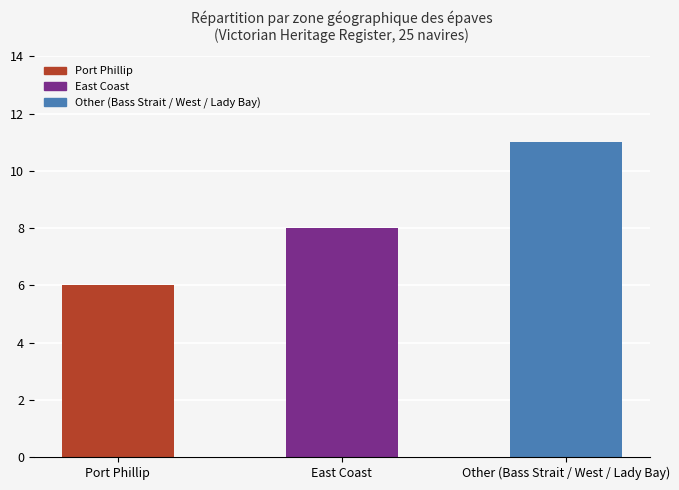

List the labels in order of value, smallest first.

Port Phillip, East Coast, Other (Bass Strait / West / Lady Bay)